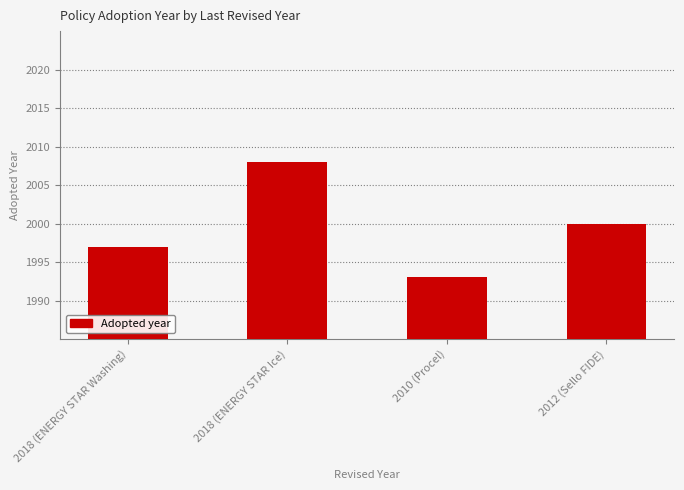

Reading left to right, list all the values displayed in this chart.

2018 (ENERGY STAR Washing)=1997	2018 (ENERGY STAR Ice)=2008	2010 (Procel)=1993	2012 (Sello FIDE)=2000